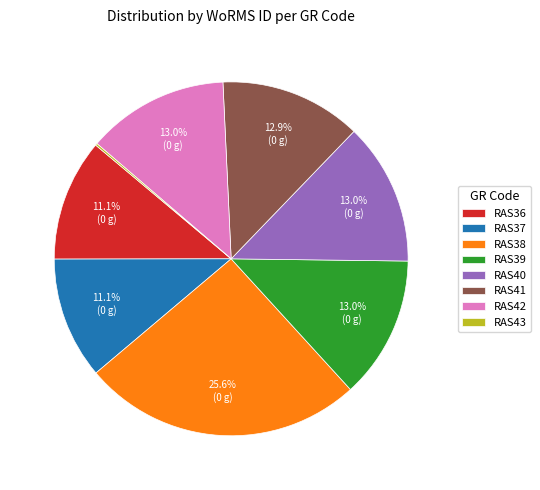

Does RAS42 account for over 50% of the chart?

No